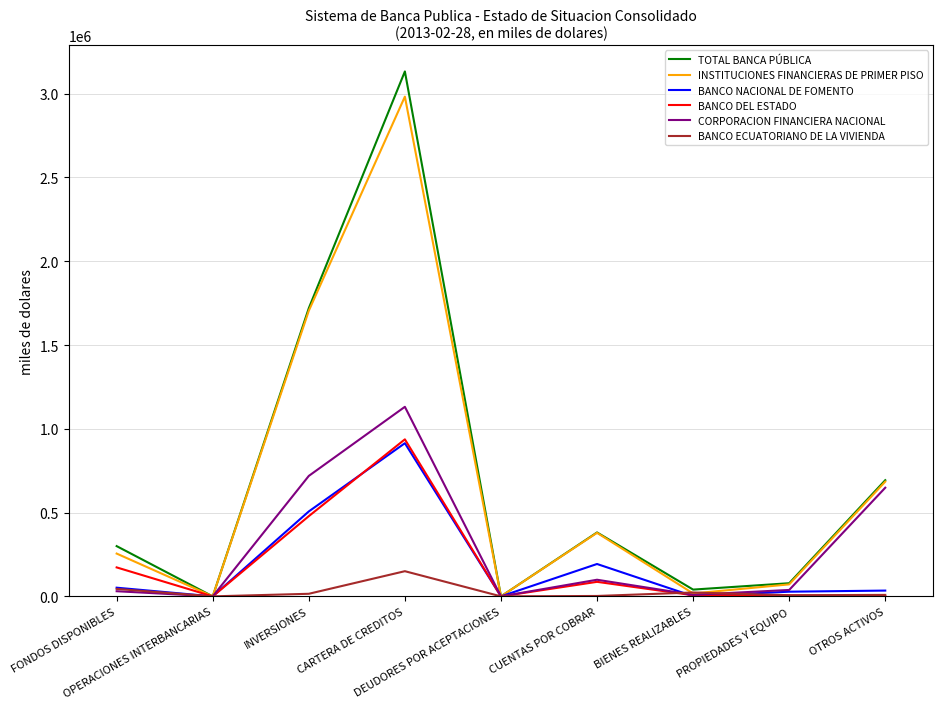

What is the sum of all CORPORACION FINANCIERA NACIONAL values?

2676090.9